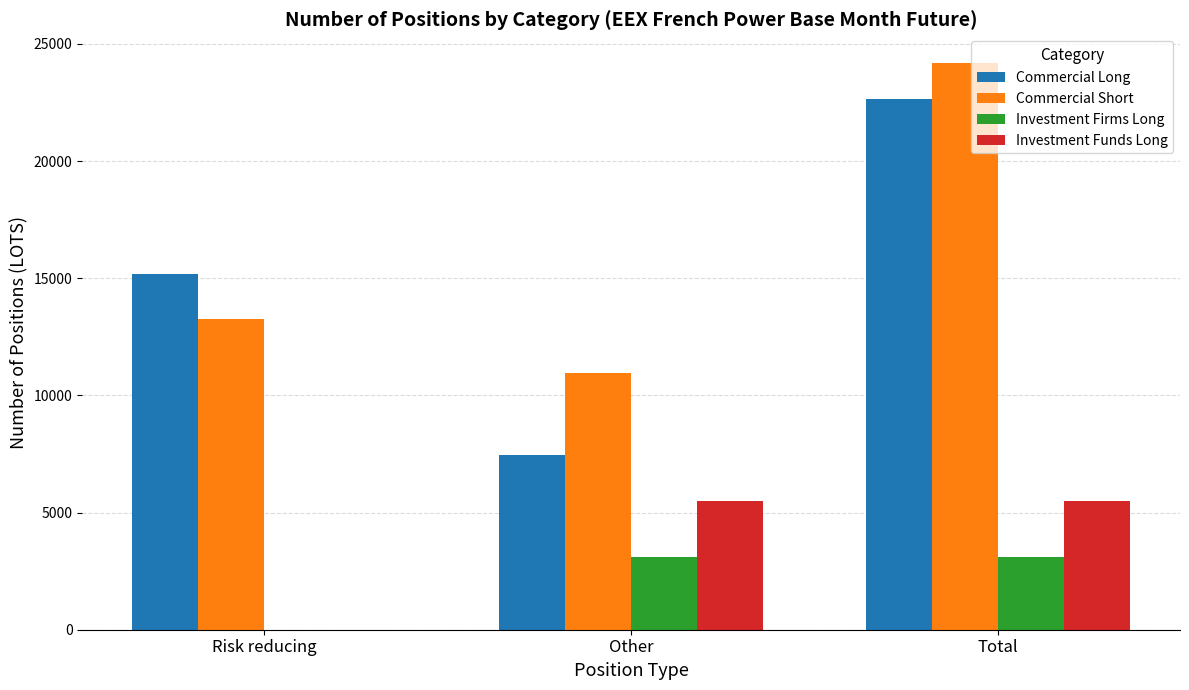

What is the approximate value of Investment Funds Long at Other?

5483.0